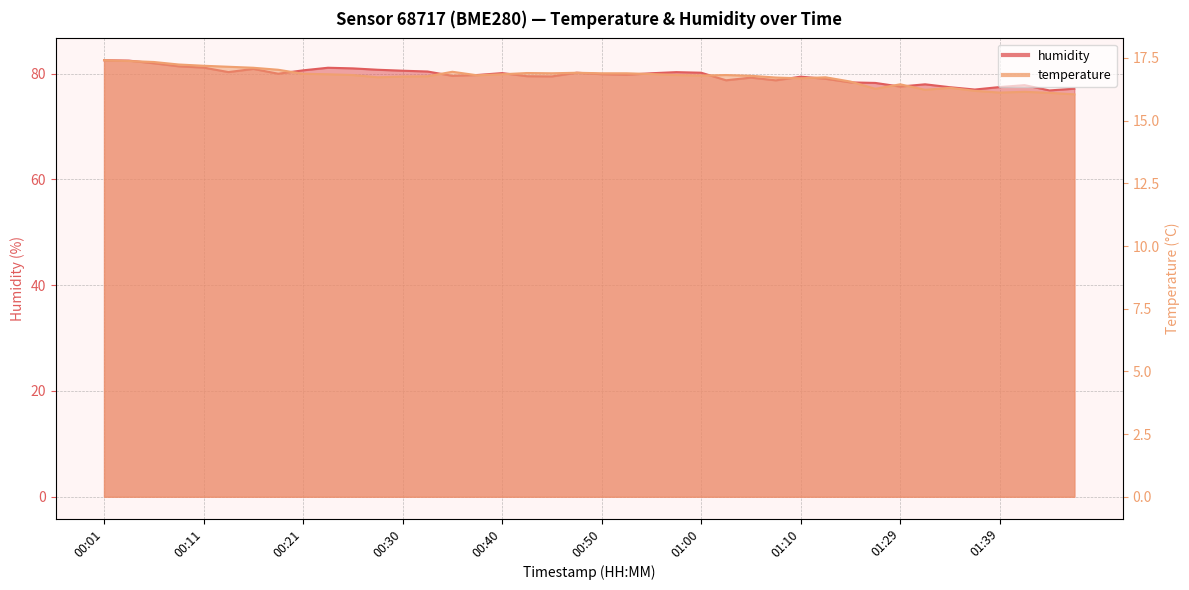

Where does the humidity series first go above 79?

00:01